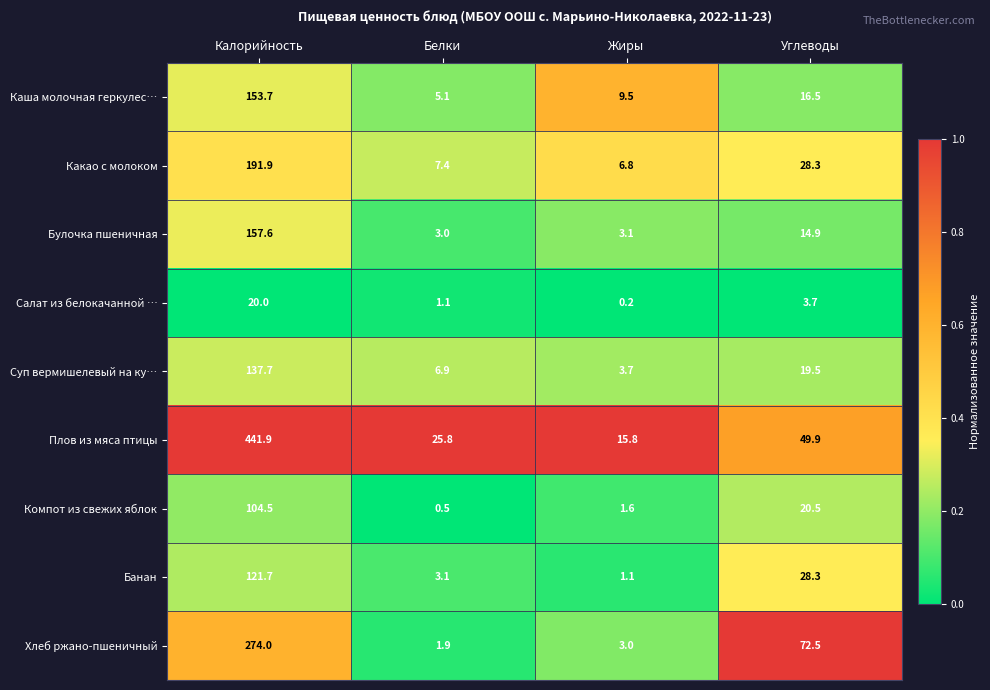

What is the total value across all series at Белки?

54.8